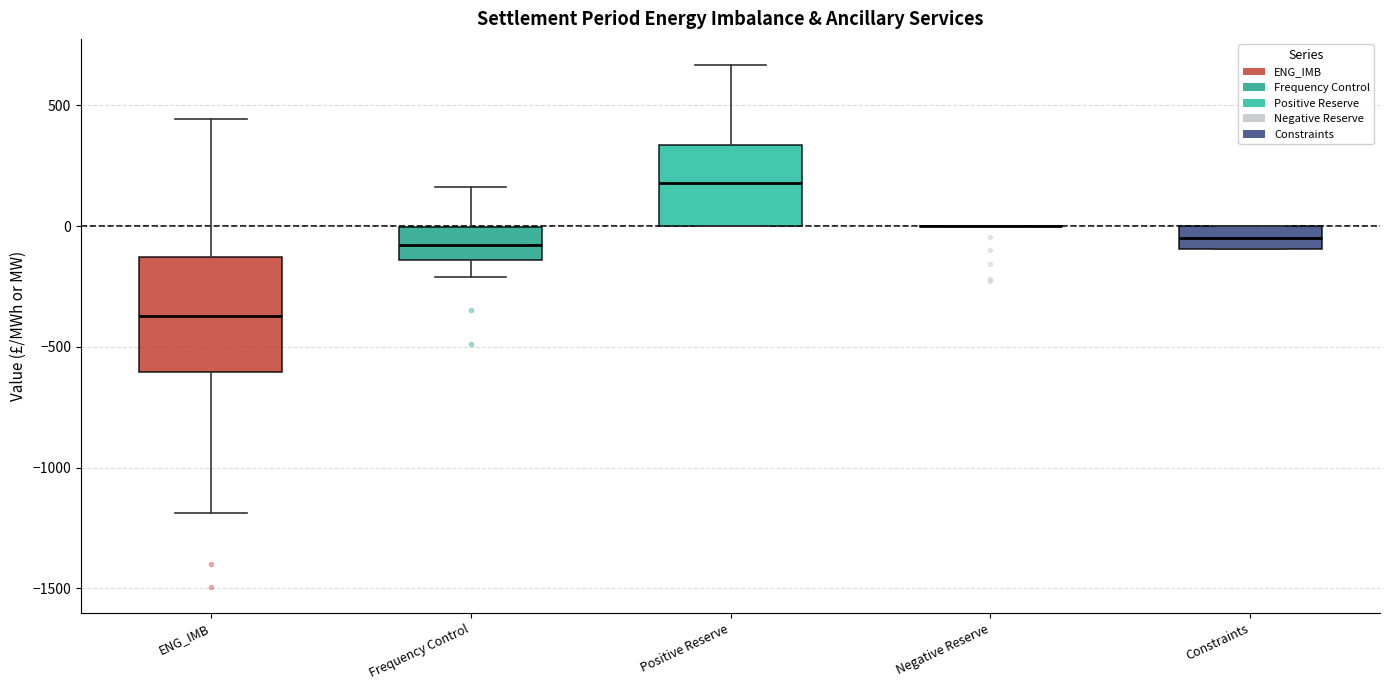

Reading left to right, read every box against the y-axis: the position of its median line, the range the box covers, and the ends of its whiskers. The values are not printed on the chart, so give them approximately, as read against the axis.

ENG_IMB: median -350, box -600 to -150, whiskers -1200 to 450
Frequency Control: median -100, box -150 to 0, whiskers -200 to 150
Positive Reserve: median 200, box 0 to 350, whiskers 0 to 650
Negative Reserve: box collapsed to a line at 0, whiskers 0 to 0
Constraints: median -50, box -100 to 0, whiskers -100 to 0